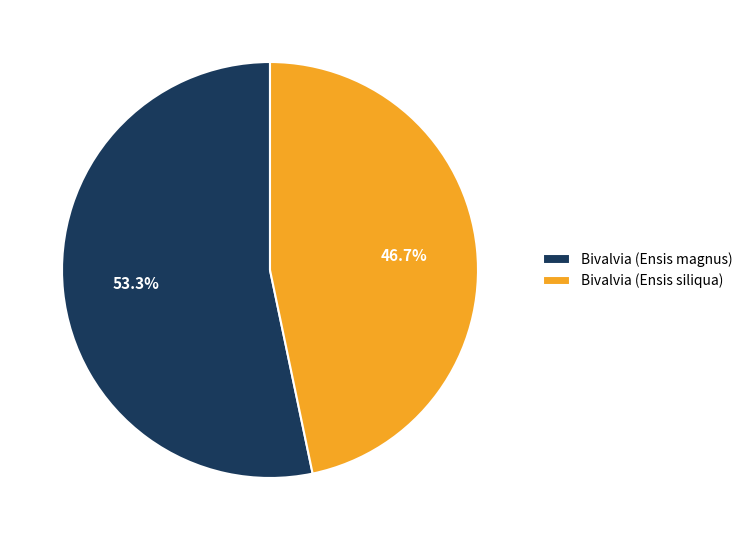

Approximately how many times larger is the value at Bivalvia (Ensis siliqua) compared to Bivalvia (Ensis magnus)?

0.9